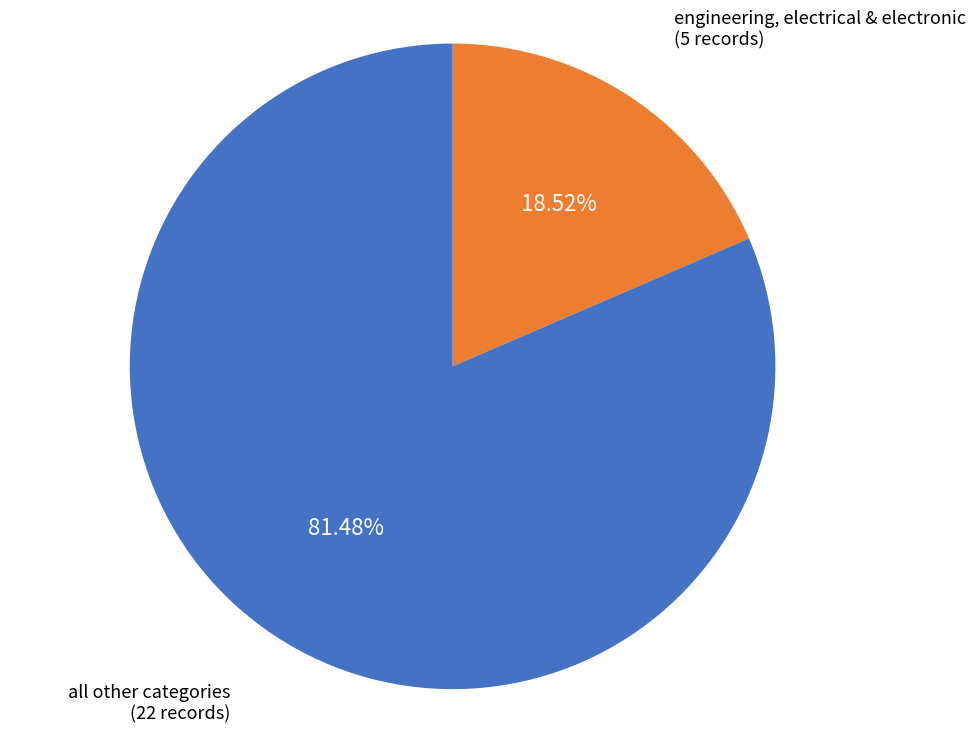

Is there a majority slice in this chart?

Yes